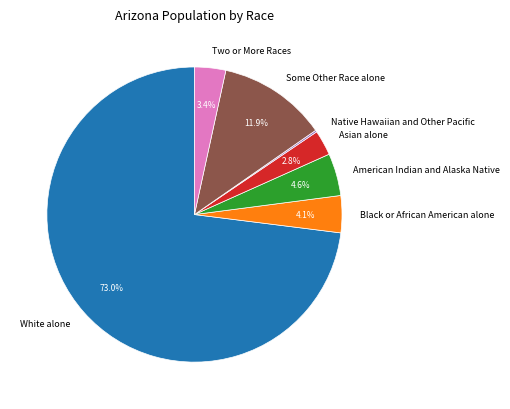

Is there any slice that represents more than half of the pie?

Yes